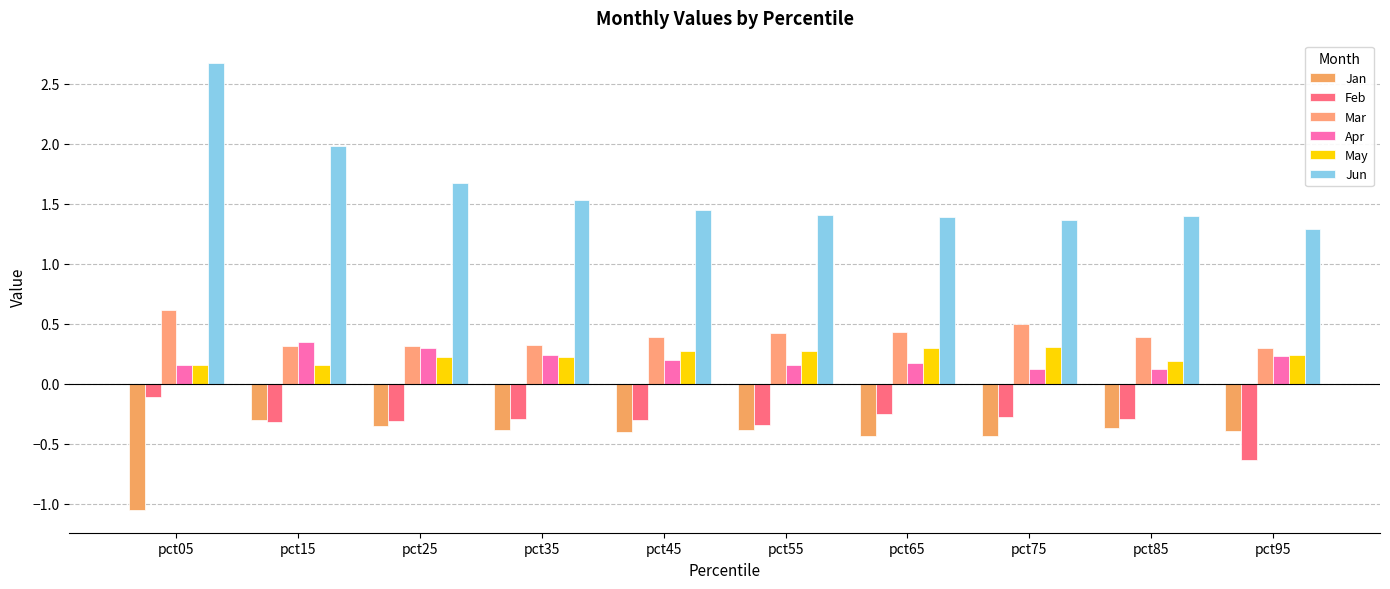

What is the sum of all Jan values?

-4.5